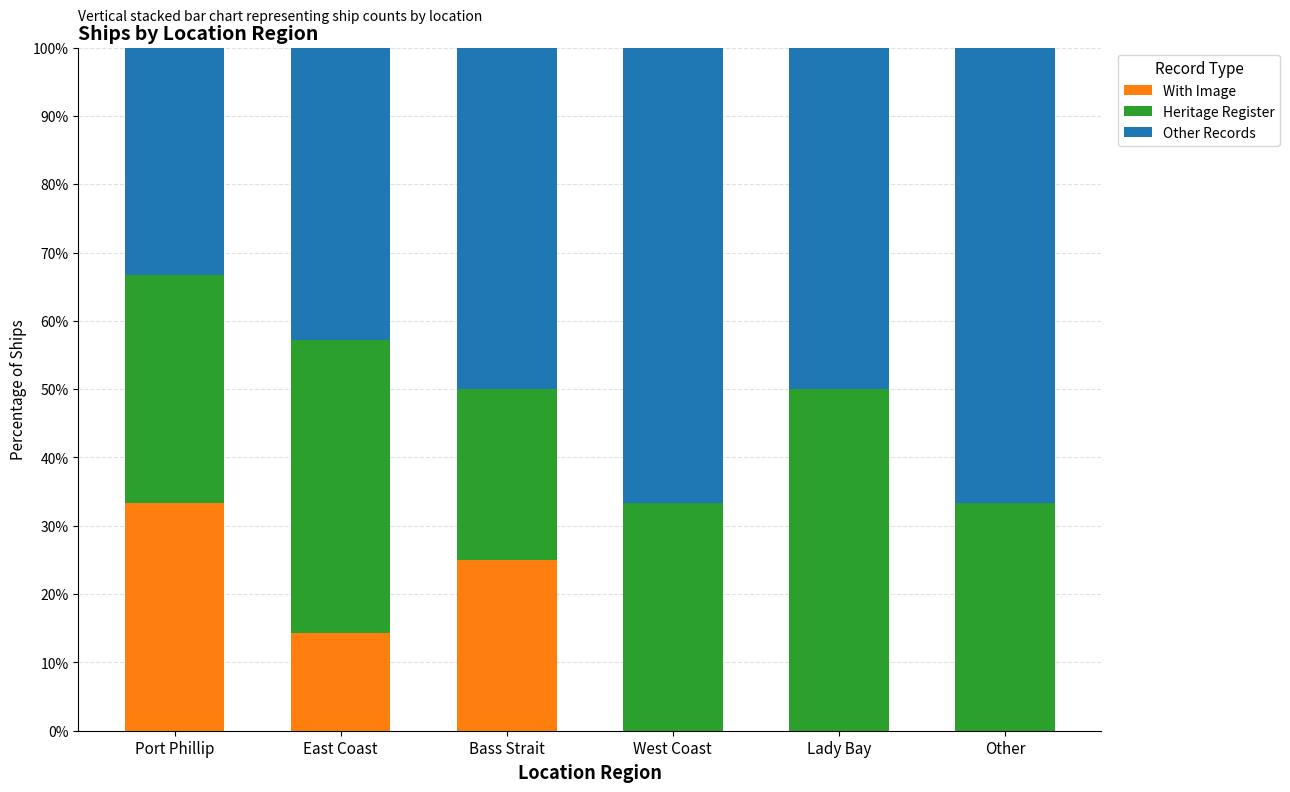

What is the total value across all series at East Coast?

100.0